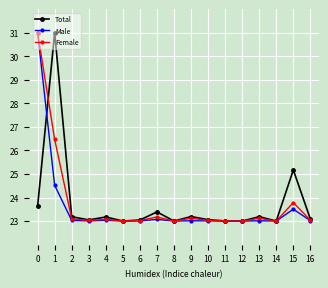

True or false: Total has more than 0 interior local peaks.

True